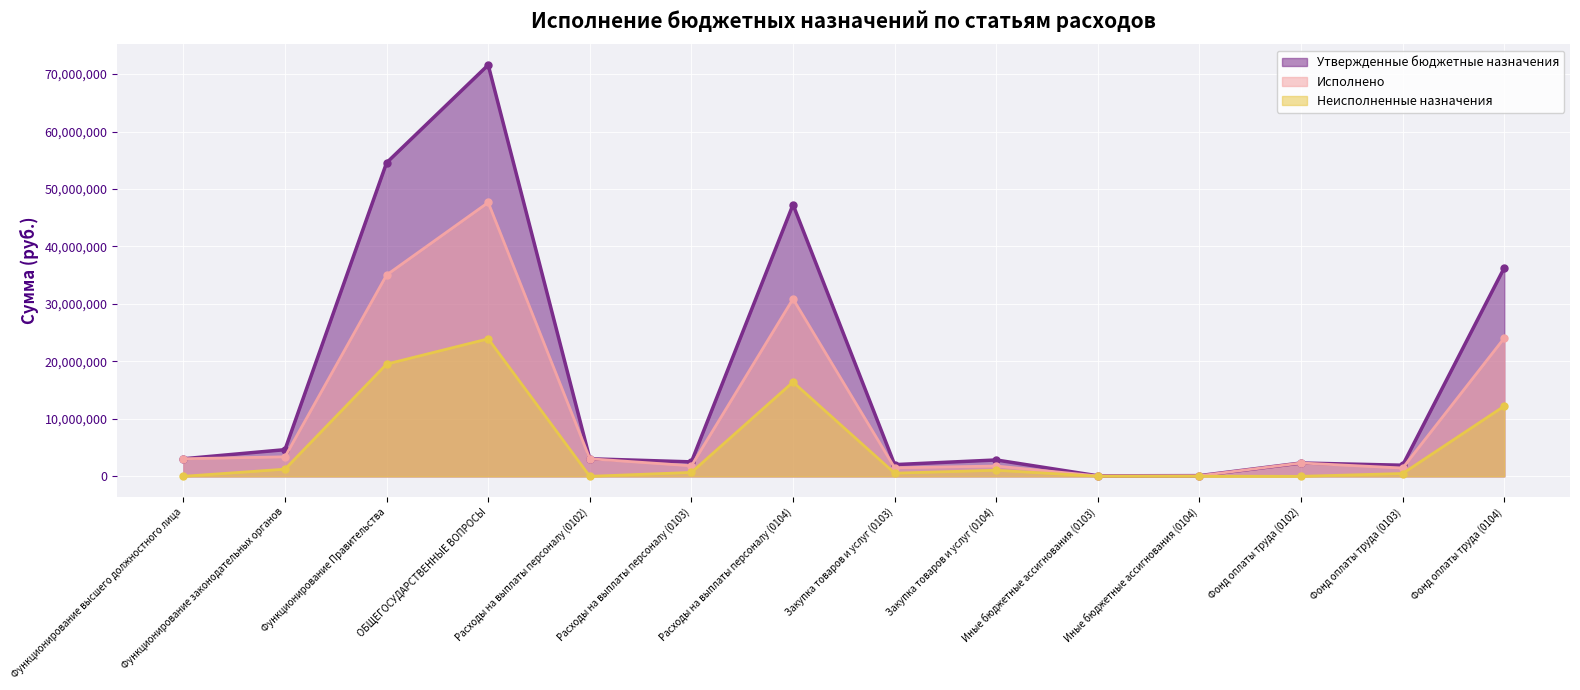

The Утвержденные бюджетные назначения series shows 2846659.0 at Закупка товаров и услуг (0104). True or false?

True